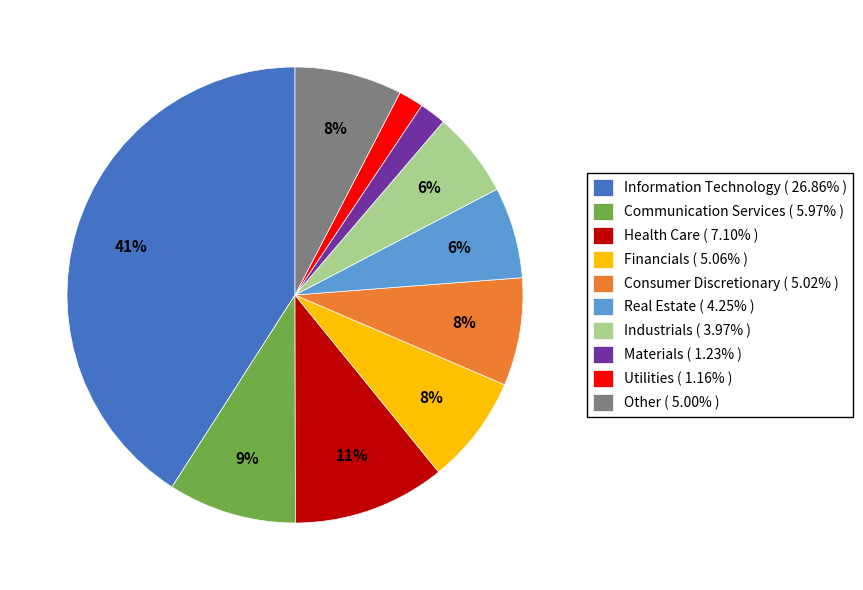

Is Consumer Discretionary ( 5.02% ) the majority of the pie?

No